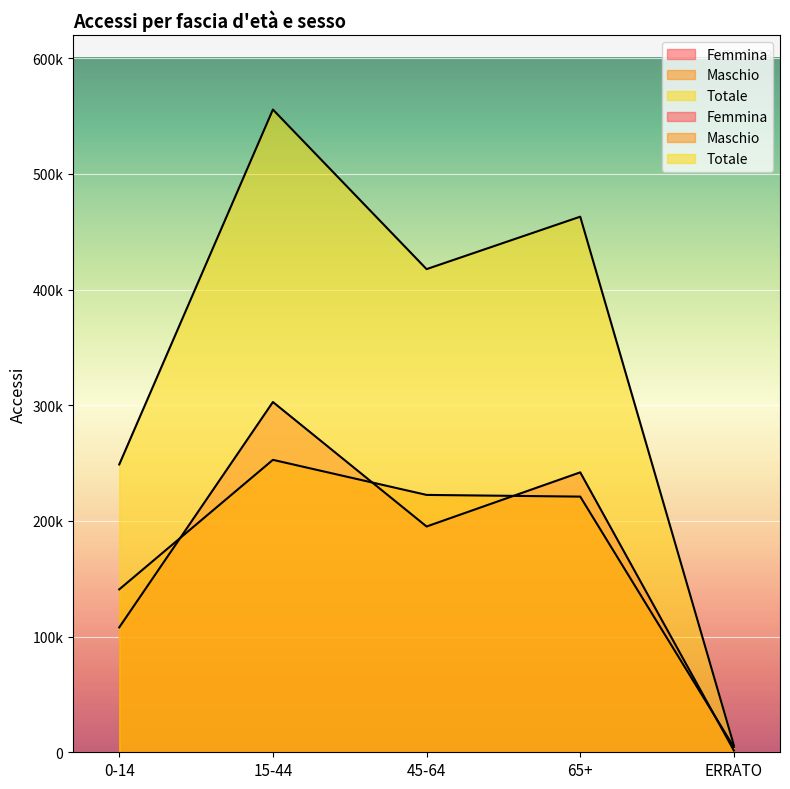

What is the spread (max minus min) of values at 0-14?

140807